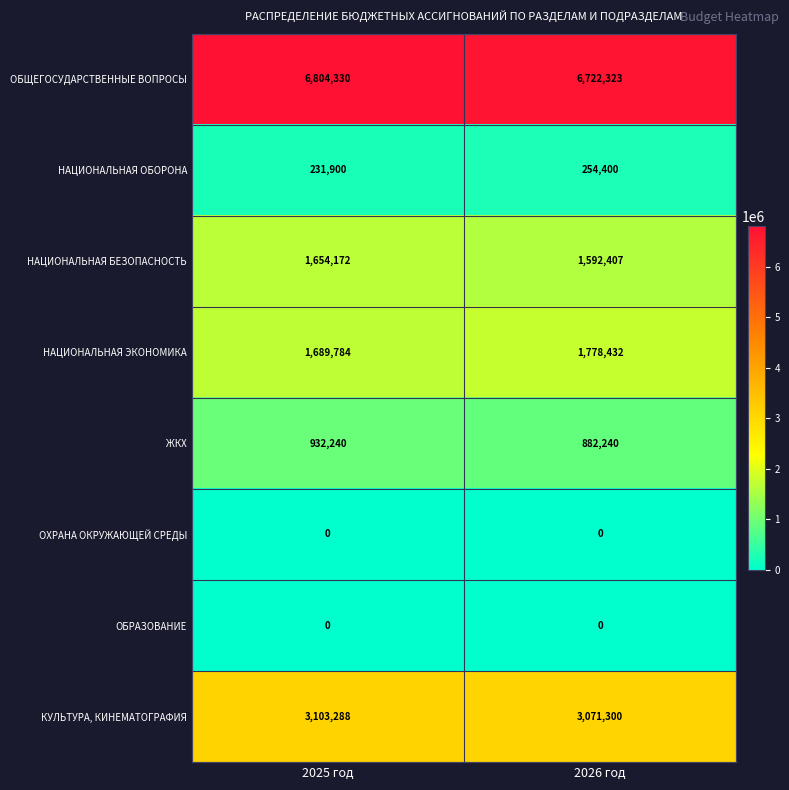

List the labels in order of ЖКХ value, smallest first.

2026 год, 2025 год